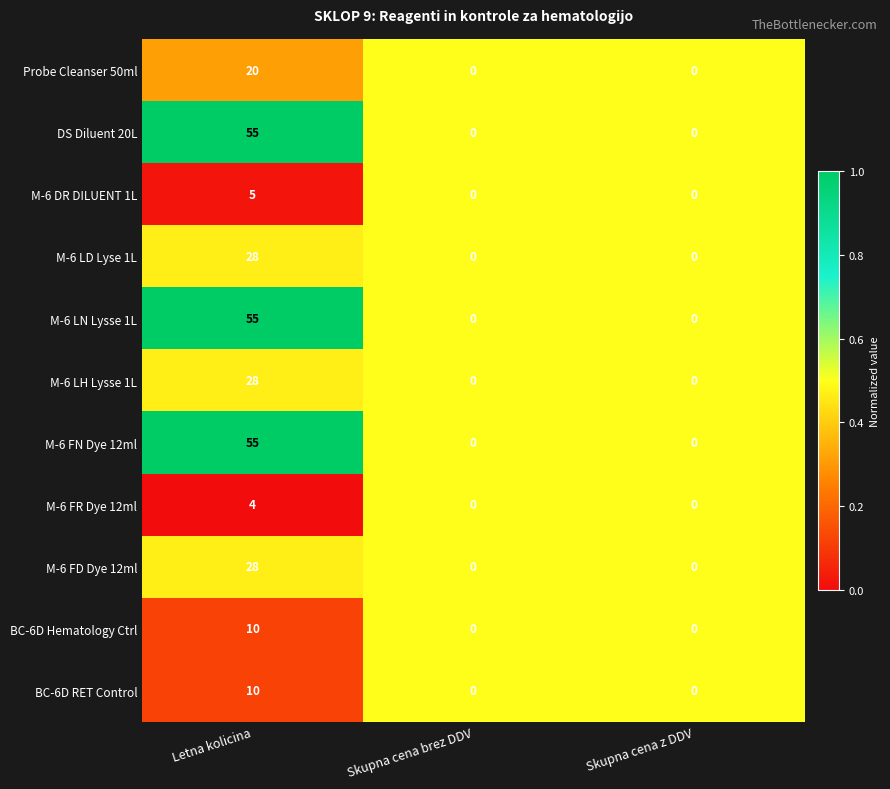

What is the spread (max minus min) of values at Letna kolicina?

51